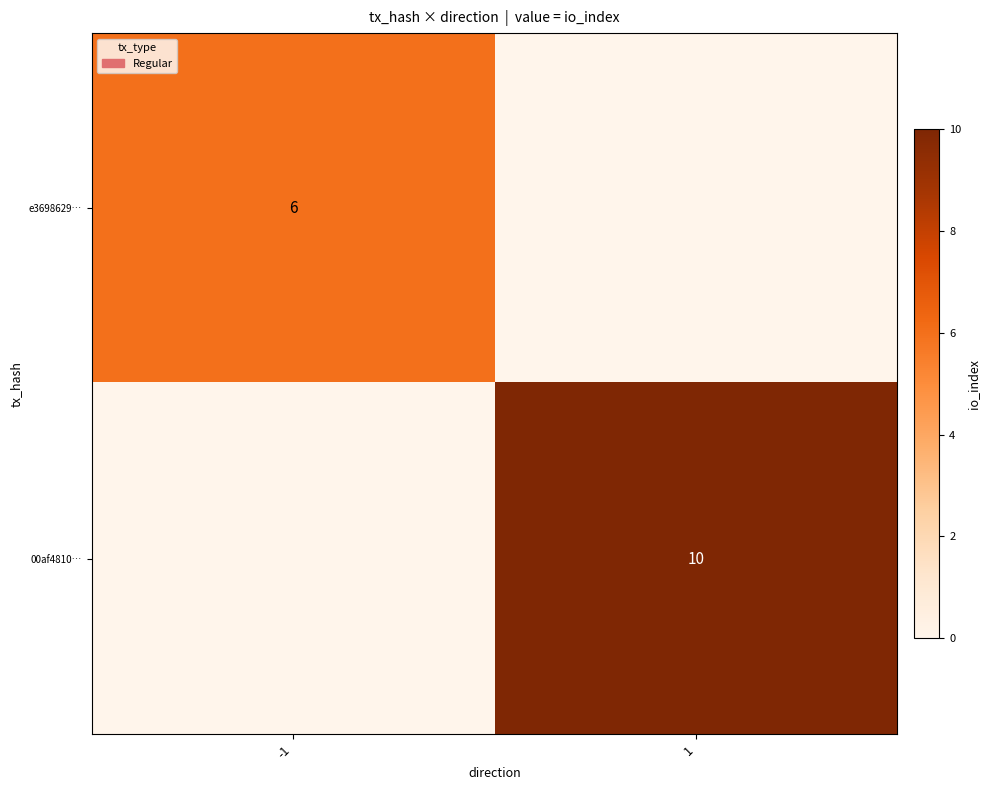

The e3698629… series shows 6 at -1. True or false?

True